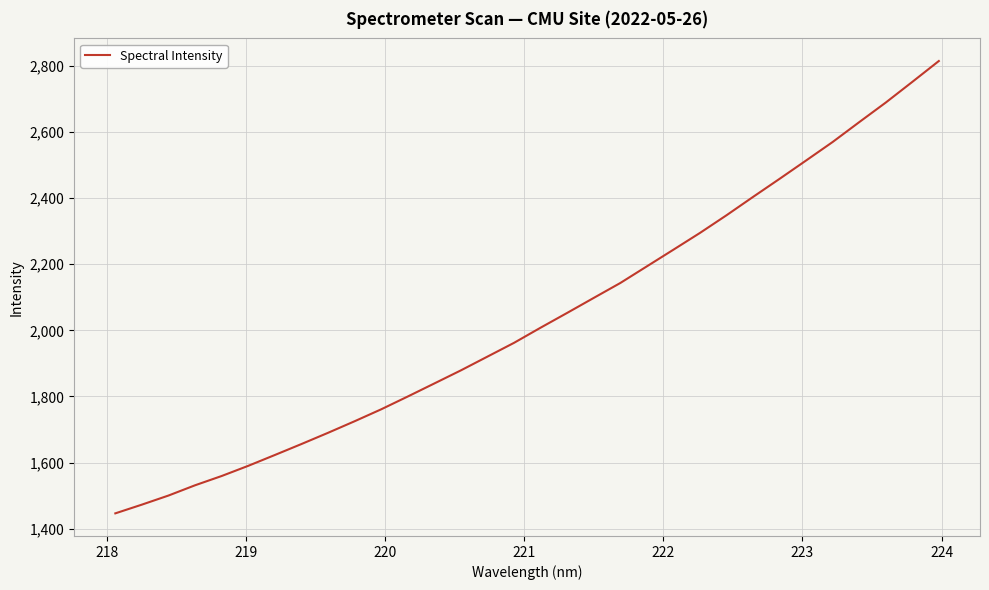

What is the difference between the maximum and minimum values?

1367.2